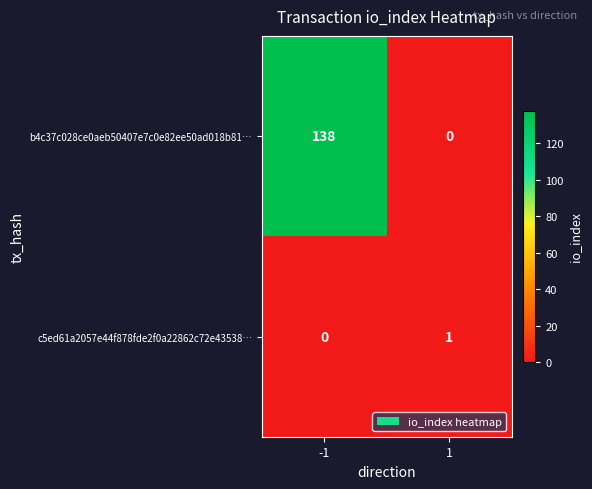

What is the difference between the maximum and minimum values in the b4c37c028ce0aeb50407e7c0e82ee50ad018b81… series?

138